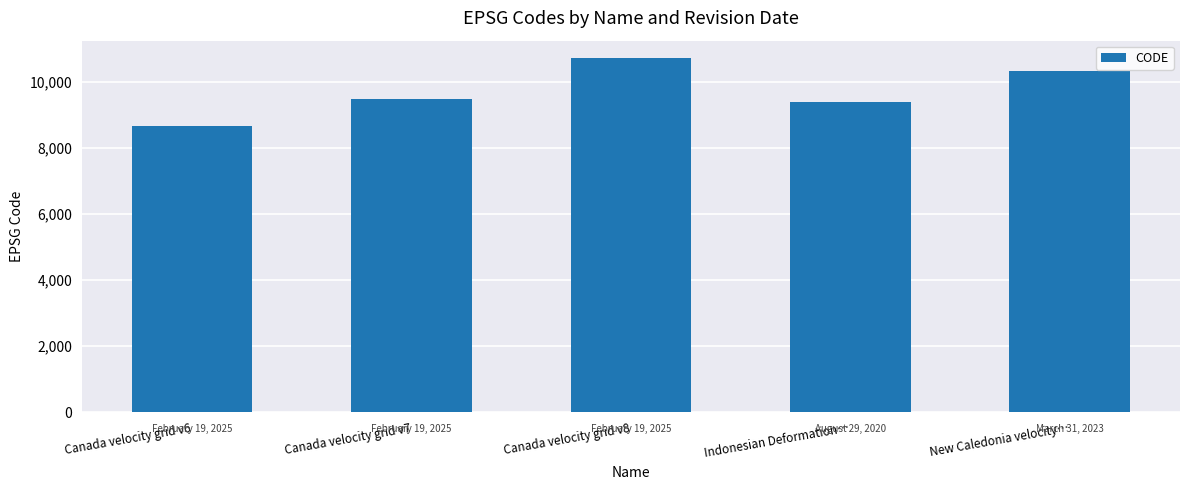

How many distinct data groups are displayed?

1